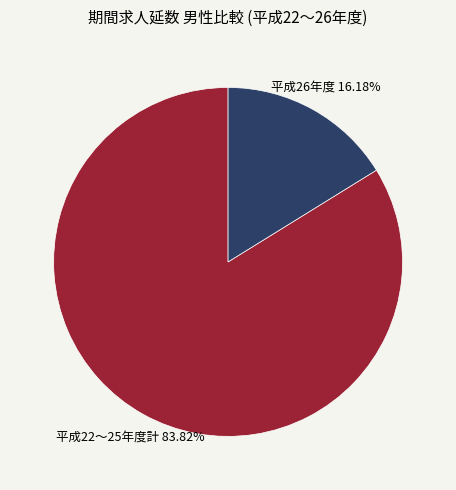

Which slice is the largest?

平成22～25年度計